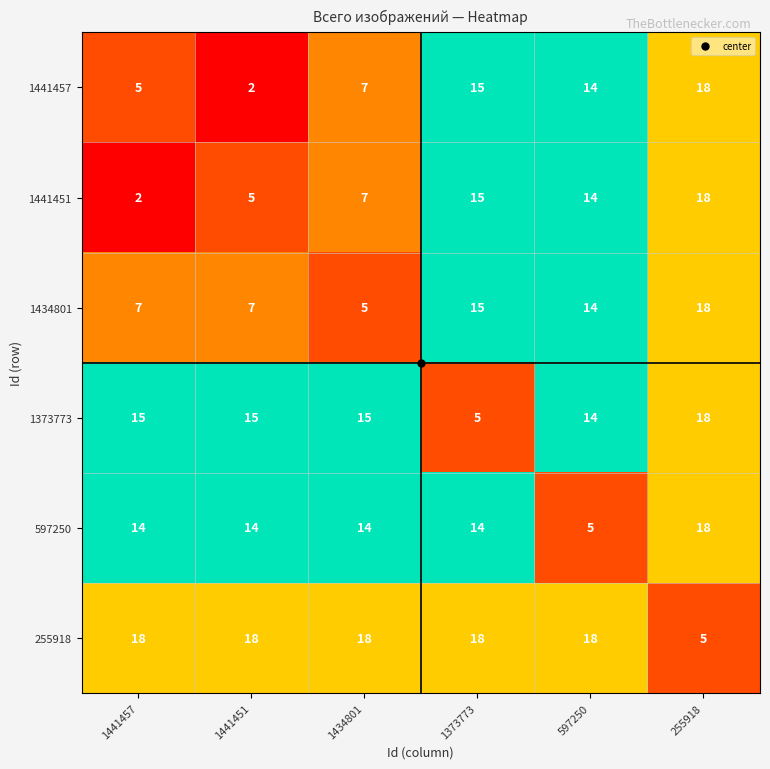

Which series has the largest total across all categories?

255918